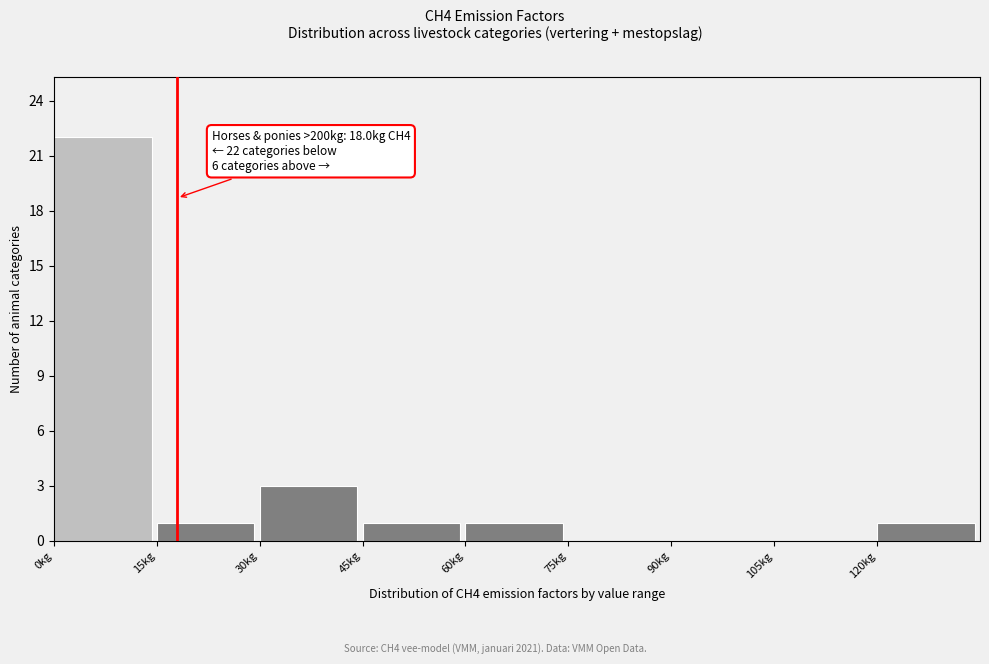

Over which range of the x-axis is the bar tallest?

0 to 15